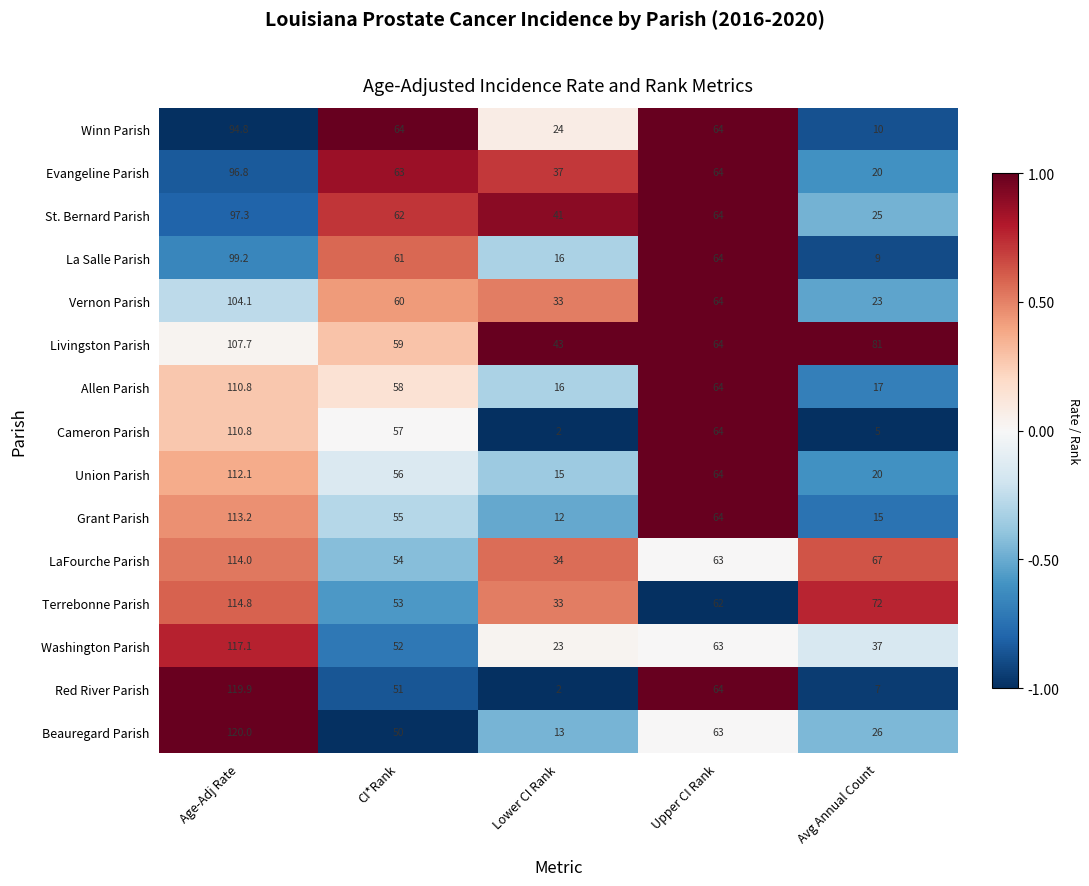

At which label is Beauregard Parish closest to 66?

Upper CI Rank